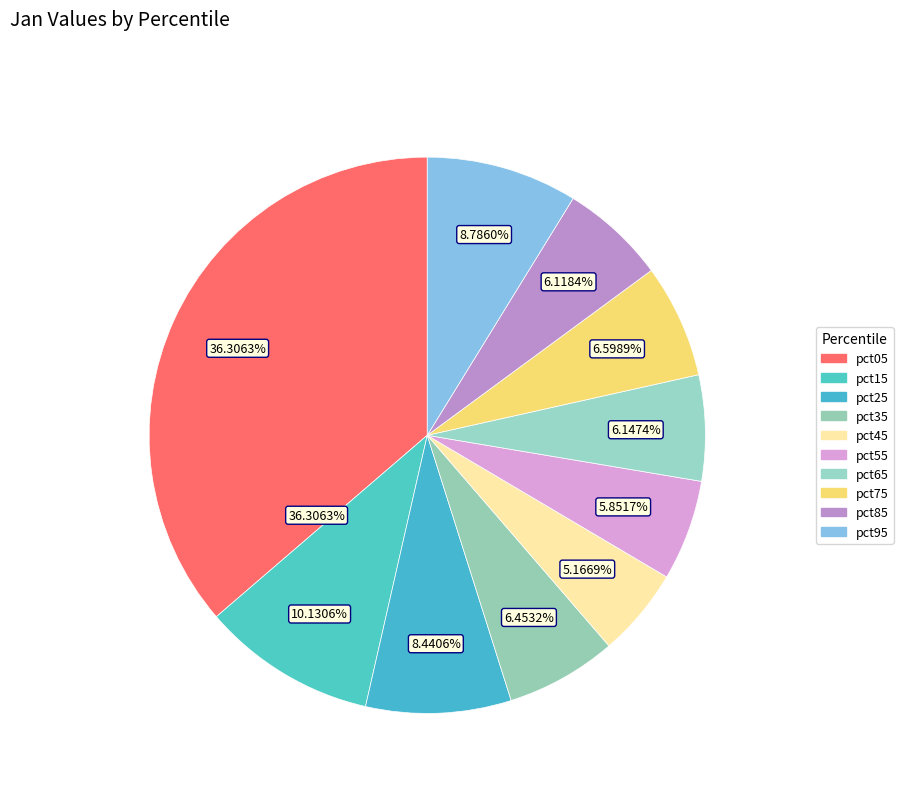

What percentage is NOT represented by pct95?

91.2%